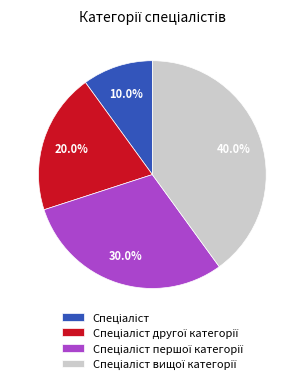

Does any single category account for the majority?

No